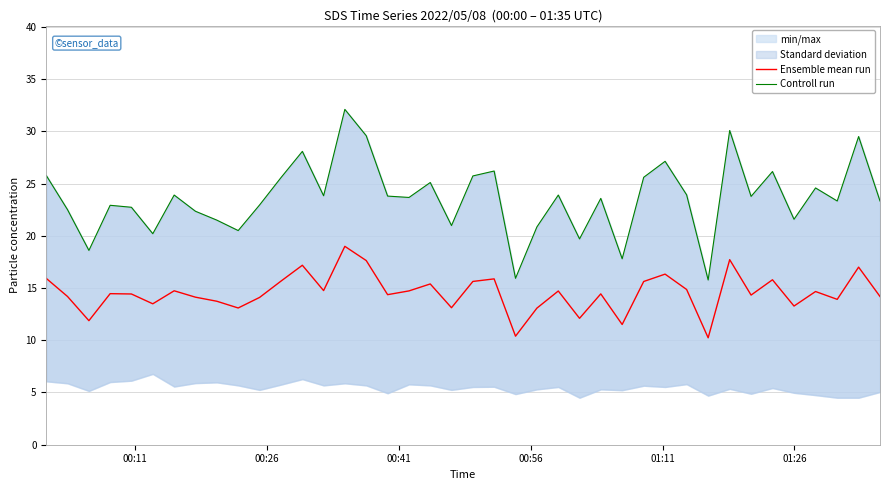

How many data points does each series have?

40